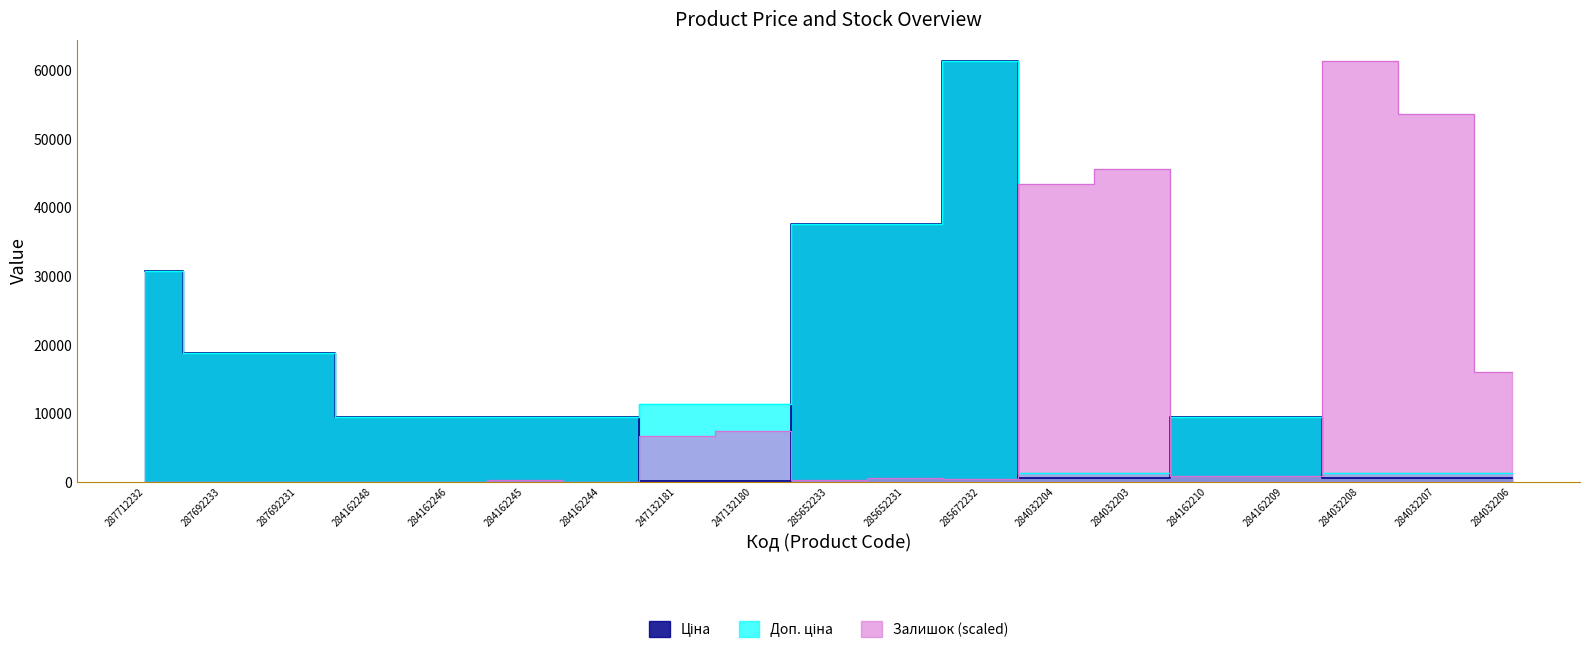

Which label corresponds to the largest value in the chart?

285672232